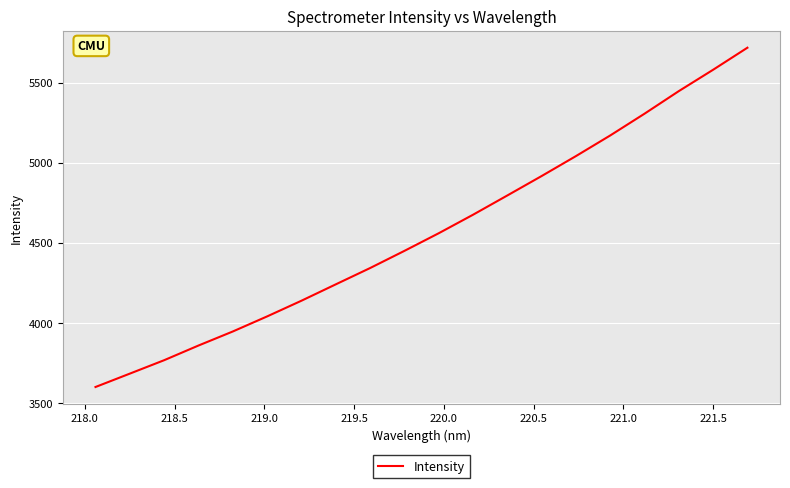

What is the minimum value shown in the chart?

3600.9